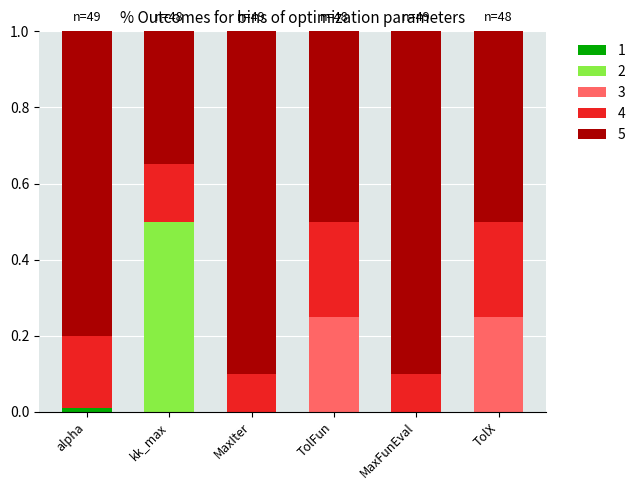

Count the number of categories in the chart.

6